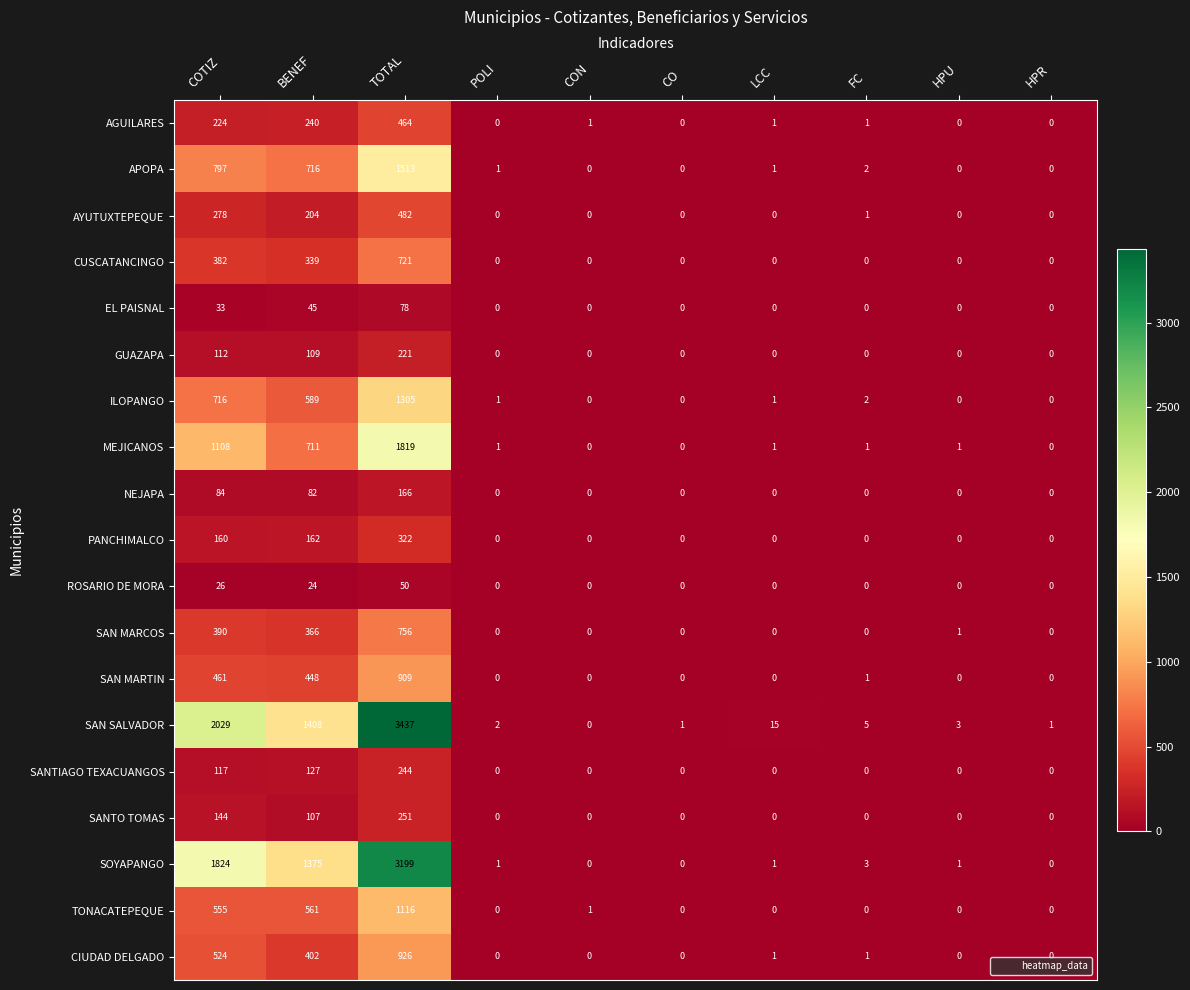

Which category has the highest value in the PANCHIMALCO series?

TOTAL